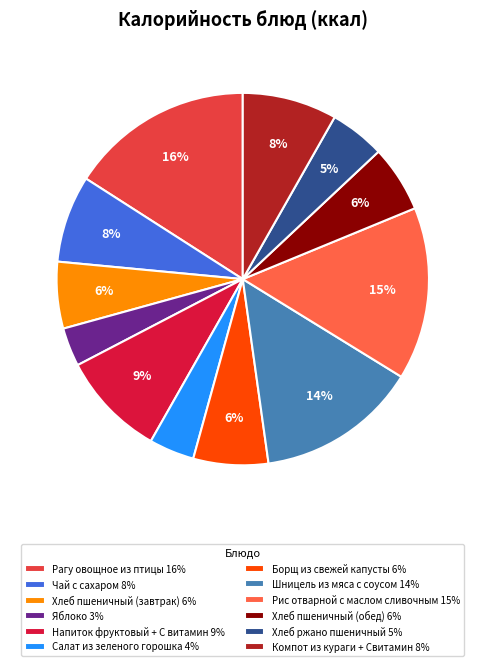

To the nearest percent, what percentage of the pie is Напиток фруктовый + С витамин?

9%